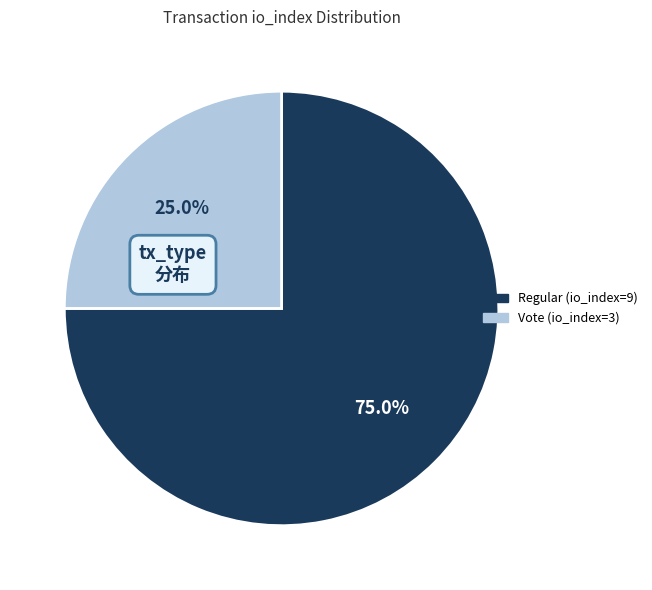

What percentage is the Vote (io_index=3) slice, to the nearest percent?

25%